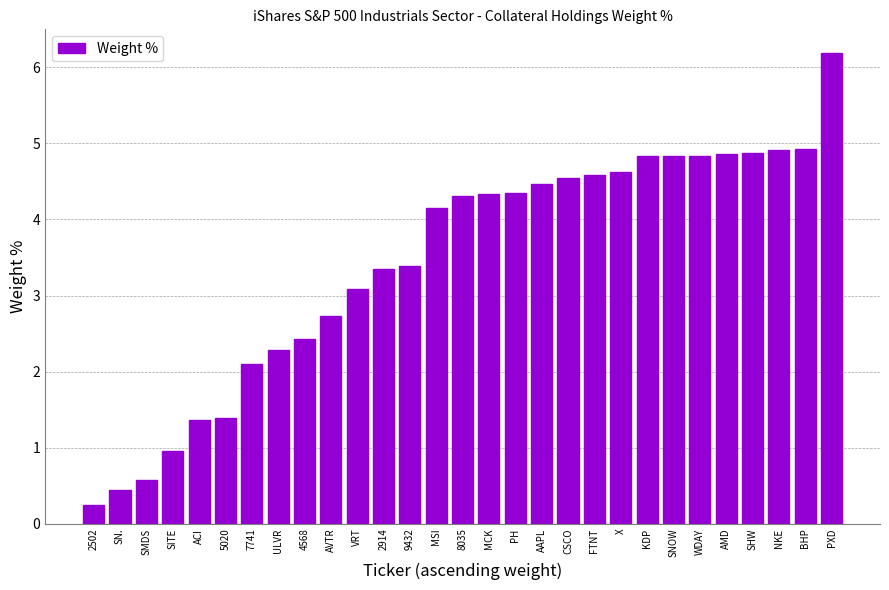

What is the value of the 22nd bar from the left?

4.8